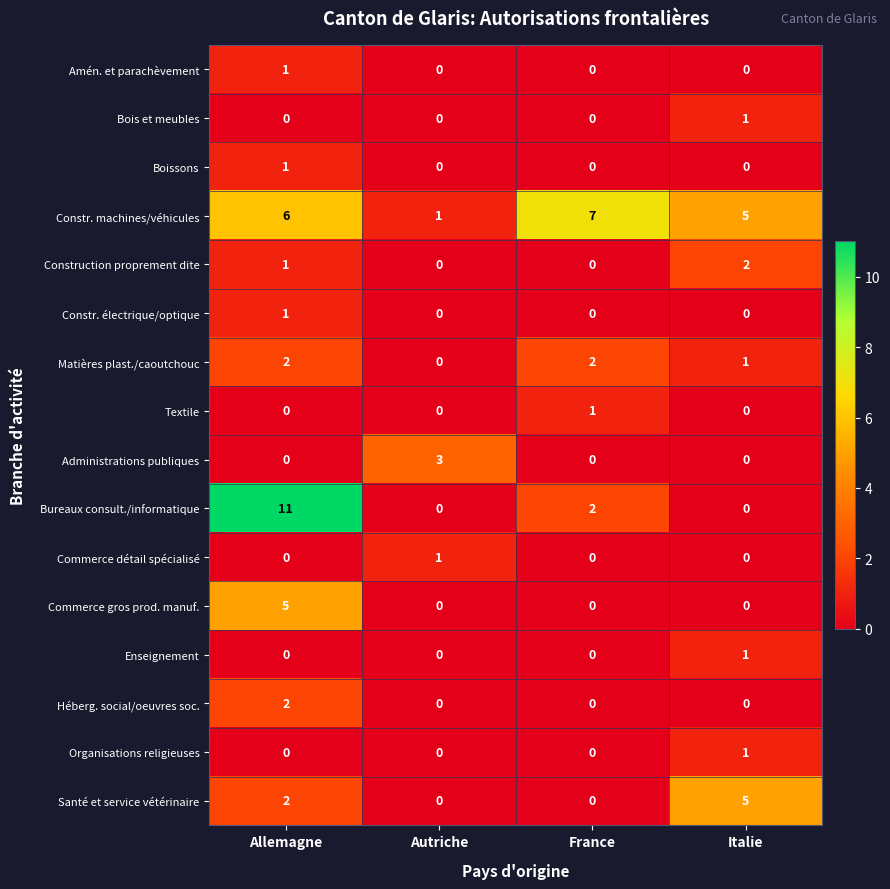

Which series has the largest total across all categories?

Constr. machines/véhicules